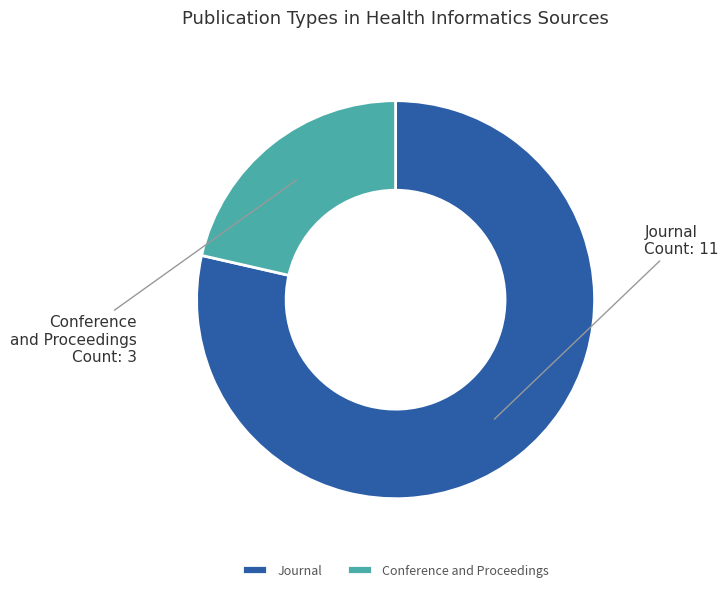

Count the number of slices in the pie.

2